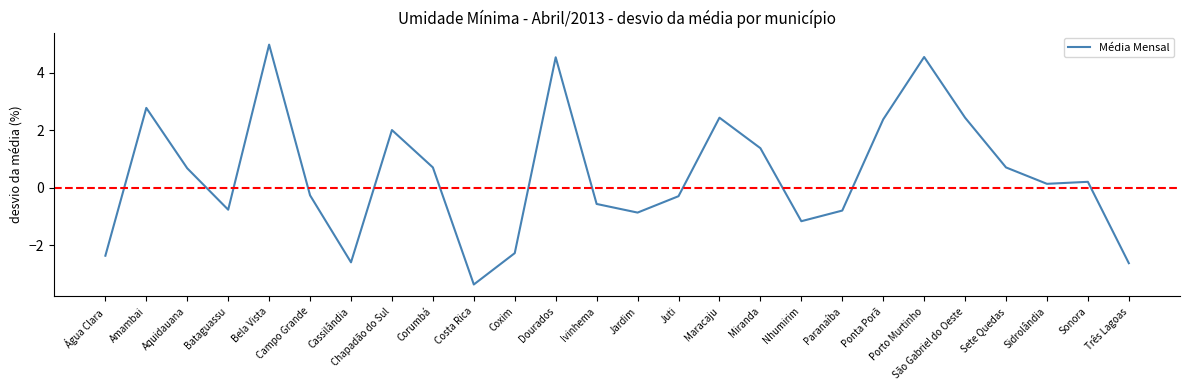

Which has a higher value, Ponta Porã or Dourados?

Dourados